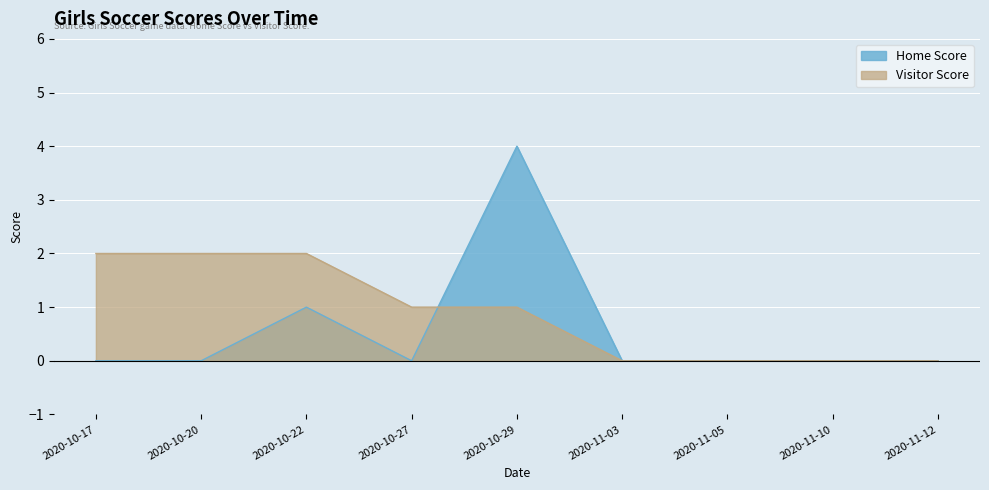

Reading left to right, list all the values displayed in this chart.

Home Score: 2020-10-17=0	2020-10-20=0	2020-10-22=1	2020-10-27=0	2020-10-29=4	2020-11-03=0	2020-11-05=0	2020-11-10=0	2020-11-12=0
Visitor Score: 2020-10-17=2	2020-10-20=2	2020-10-22=2	2020-10-27=1	2020-10-29=1	2020-11-03=0	2020-11-05=0	2020-11-10=0	2020-11-12=0